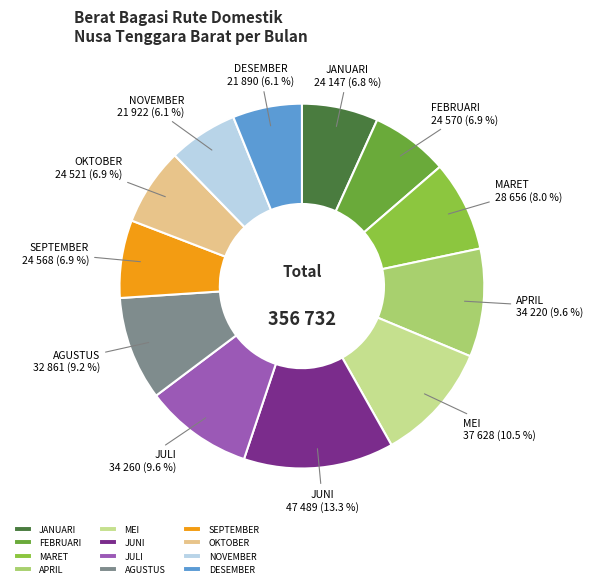

How much of the chart is everything except FEBRUARI?

93.1%